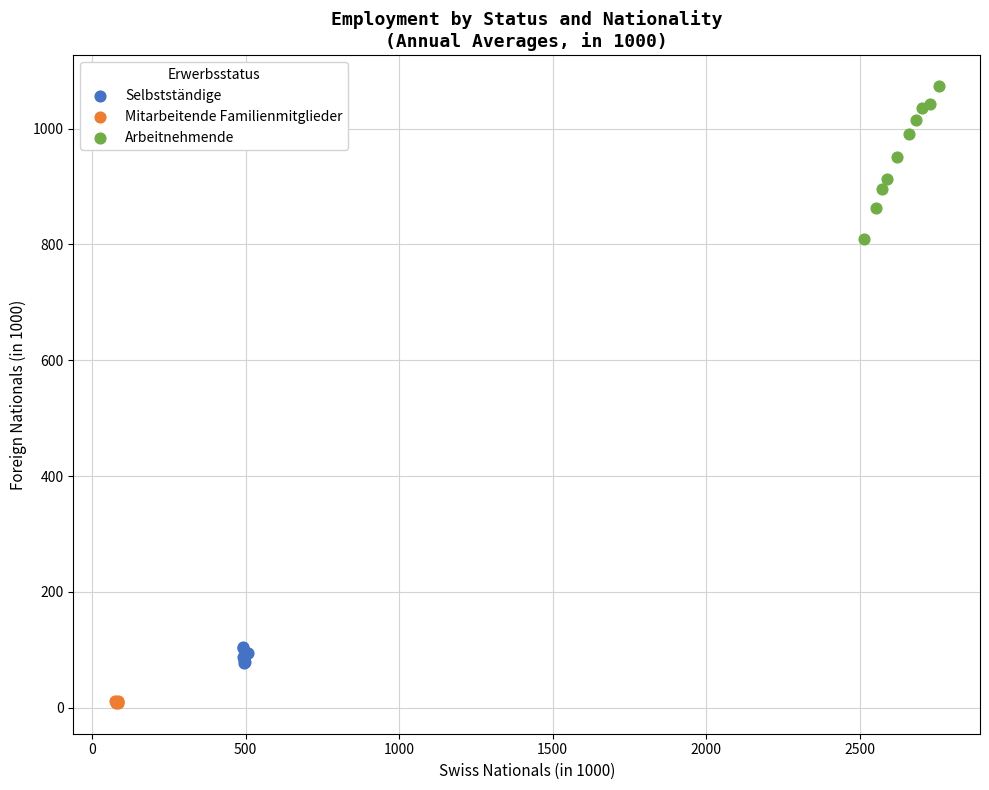

Which series reaches the maximum Y coordinate?

Arbeitnehmende